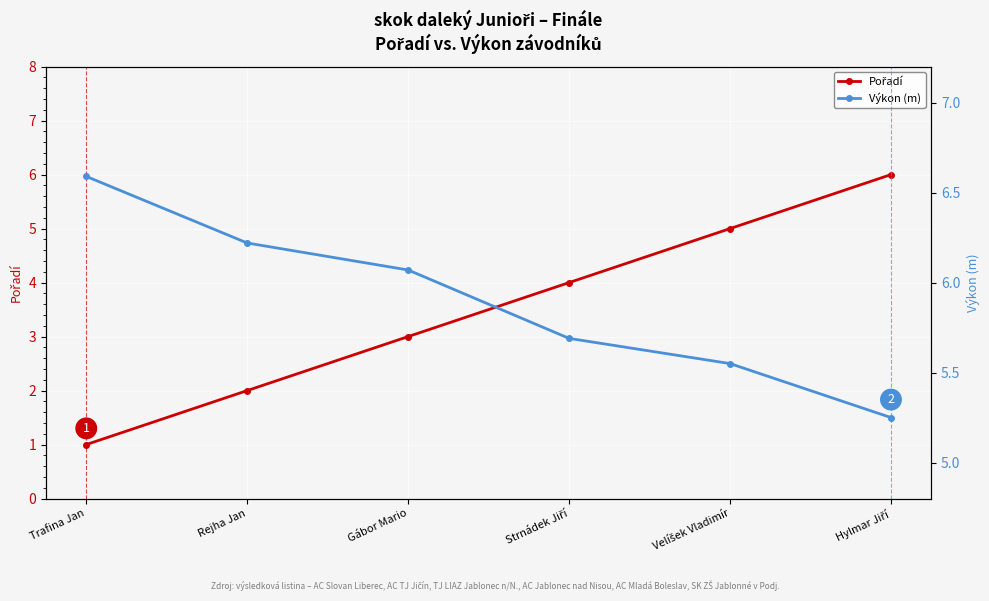

What is the total value across all series at Velíšek Vladimír?

10.6